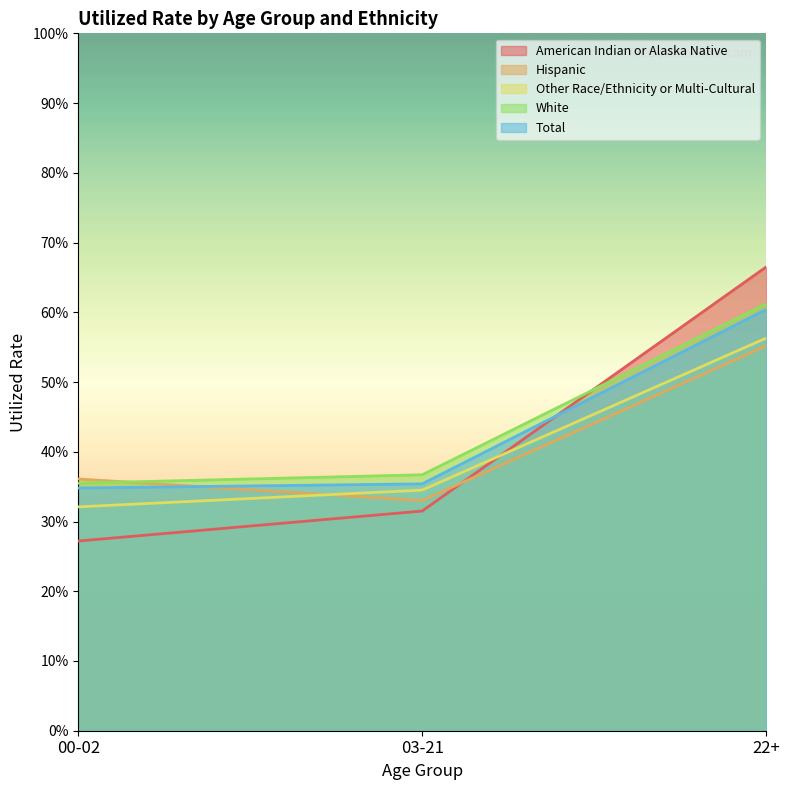

How many lines are shown in the chart?

5